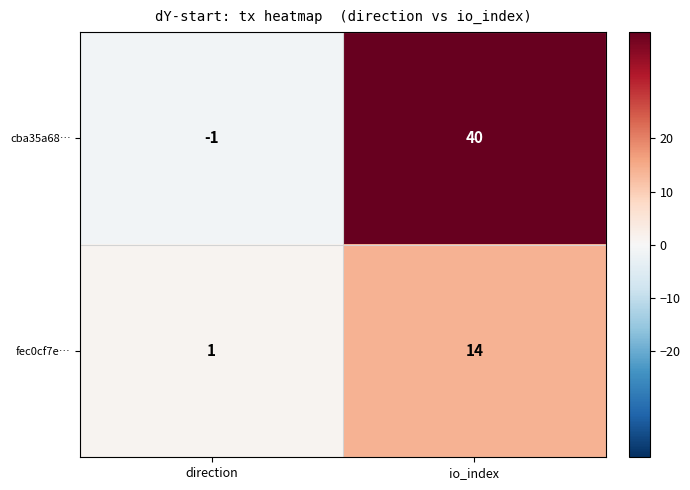

How many values in cba35a68… are above zero?

1